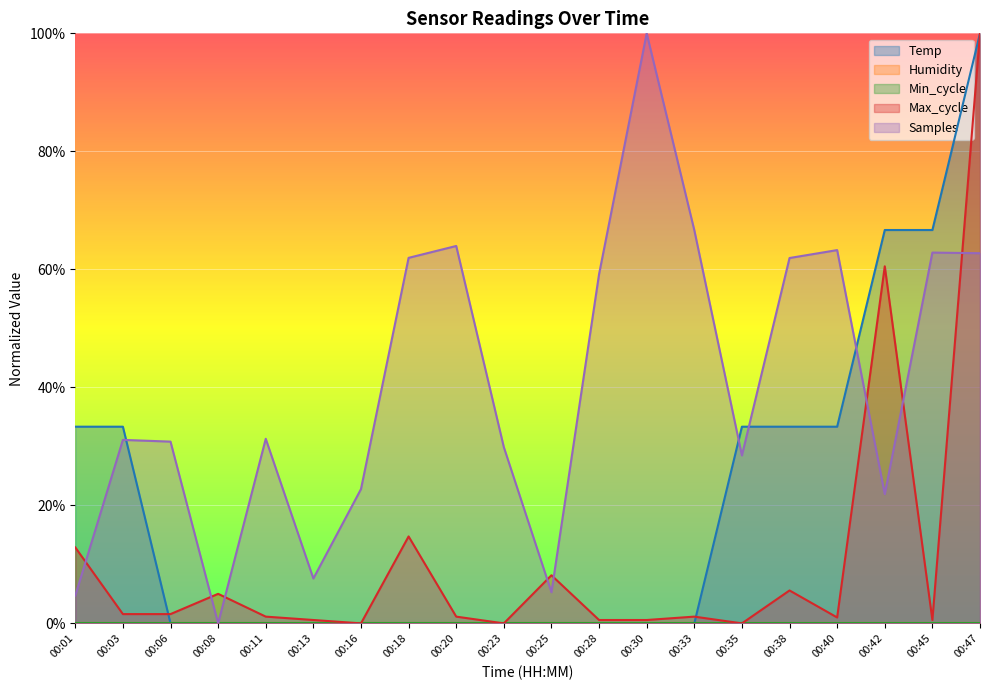

List the series in order of their overall mean, highest first.

Samples, Temp, Max_cycle